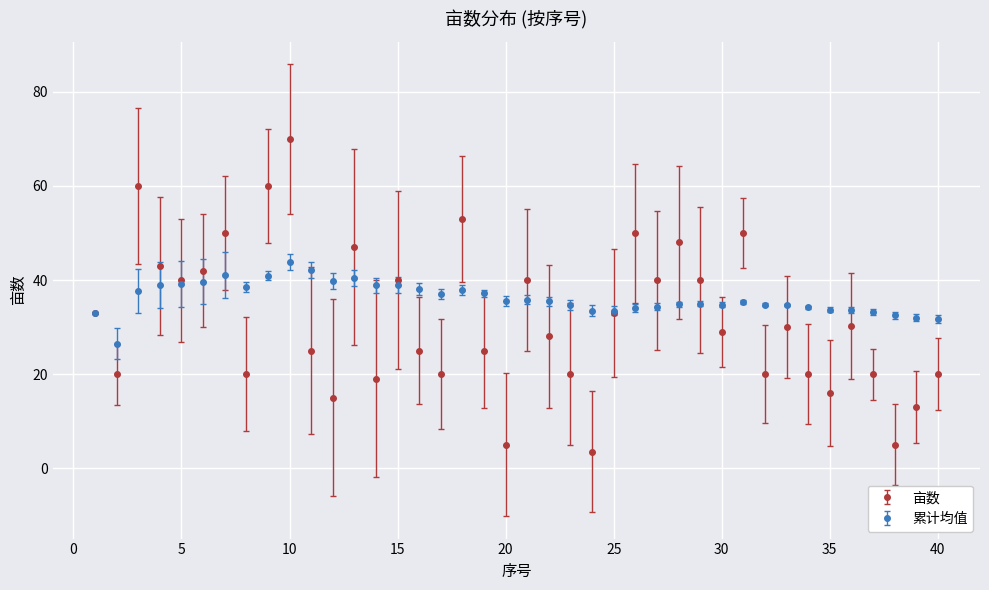

What is the minimum value for 亩数?

3.5